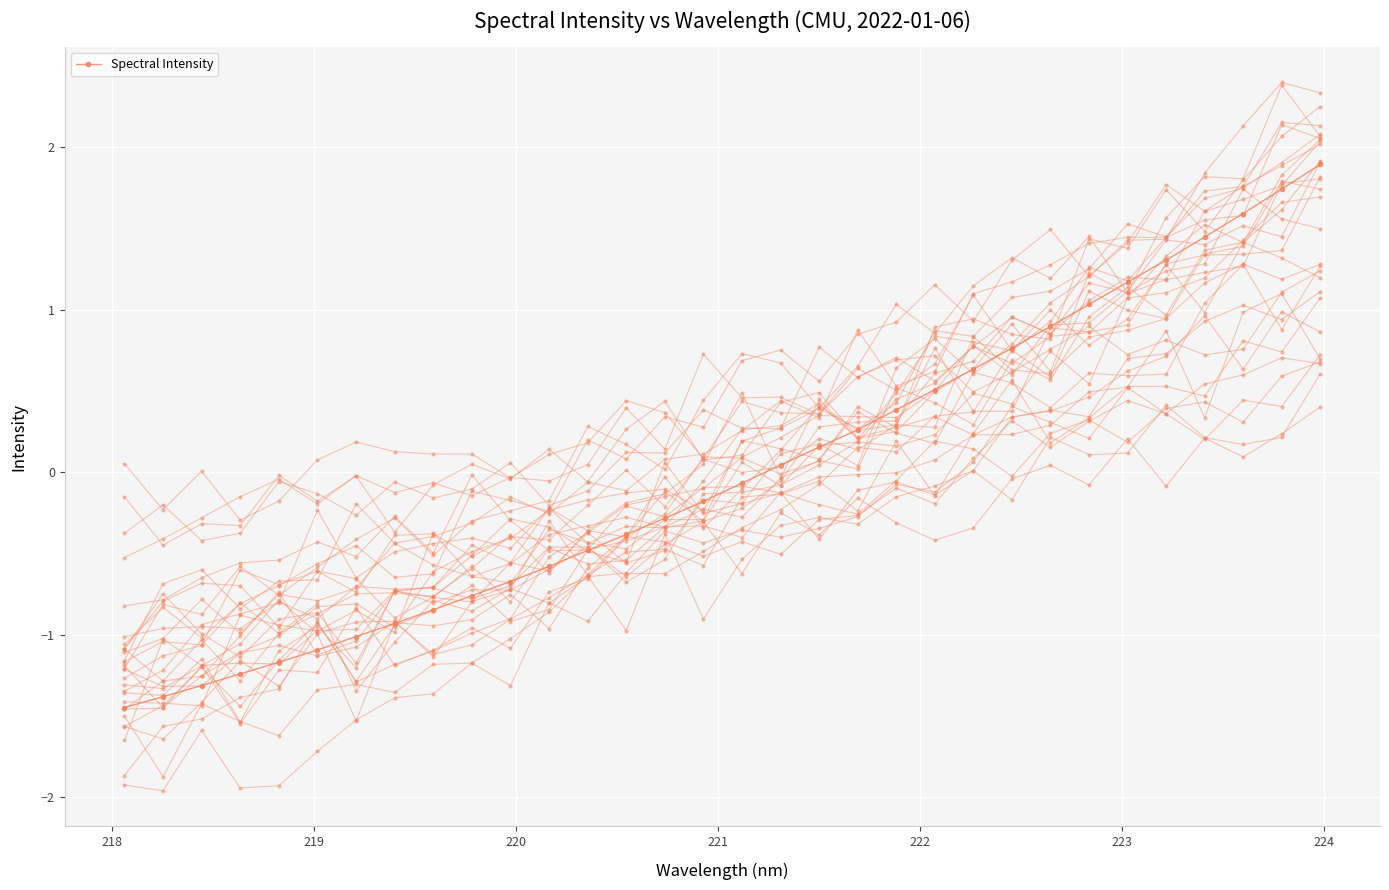

Count the number of data series in this chart.

30